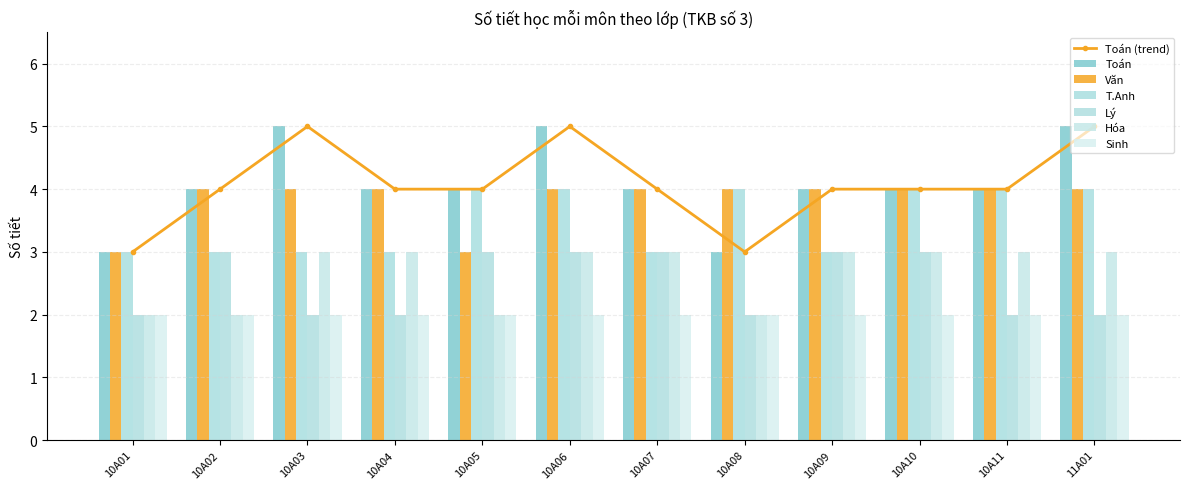

At which label does Toán first exceed 4?

10A03